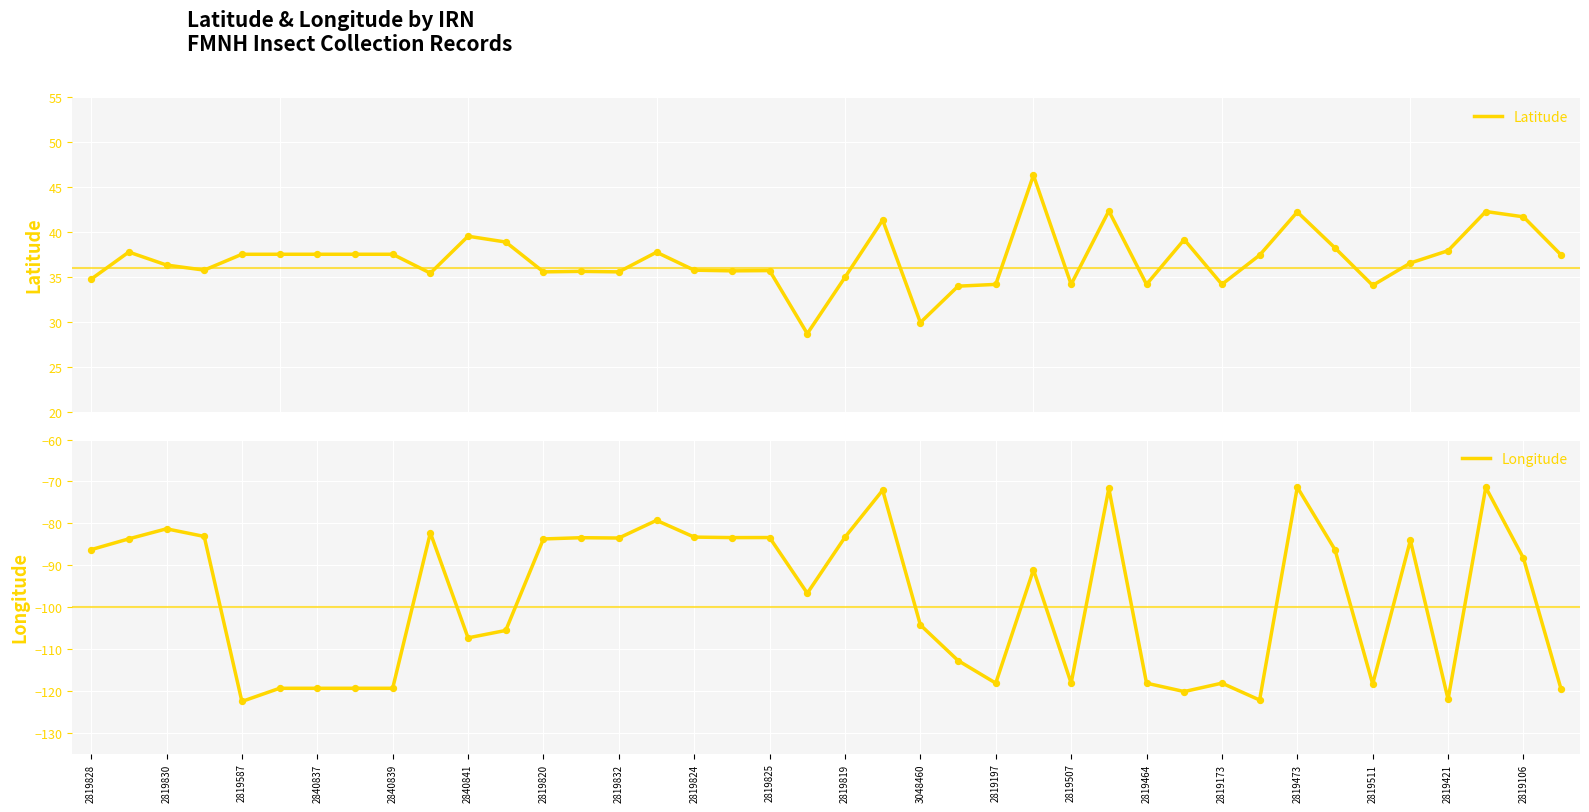

Which series contains the lowest Y value?

Longitude